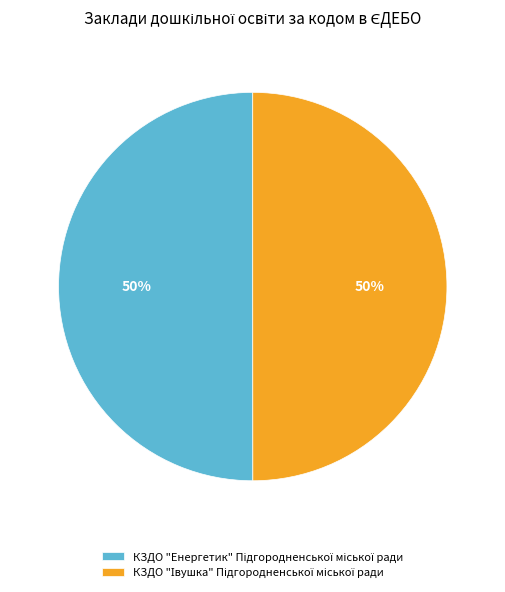

To the nearest percent, what is the average slice percentage?

50%